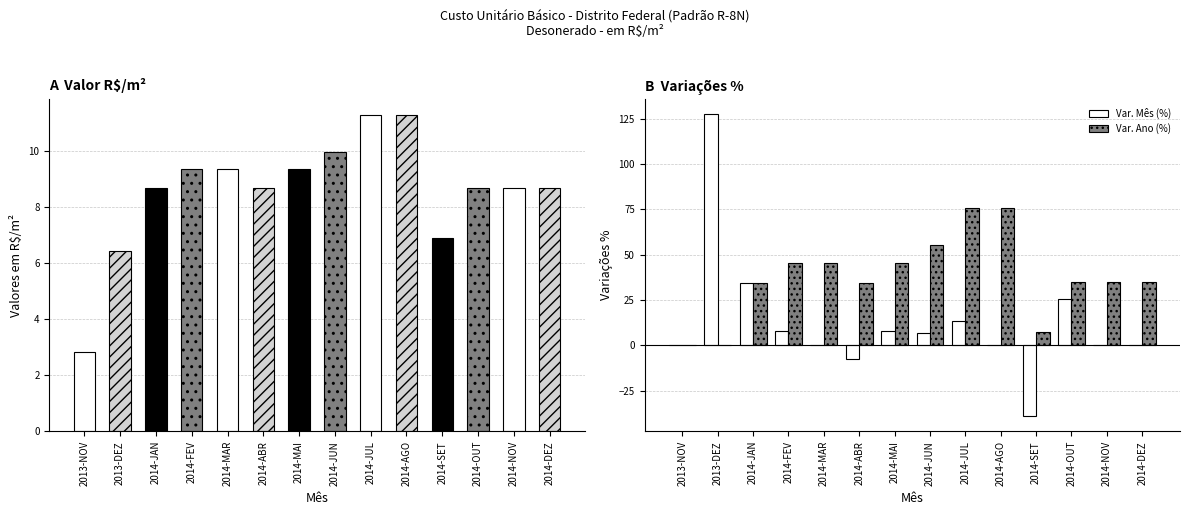

At which label is Var. Mês (%) closest to 44?

2014-JAN